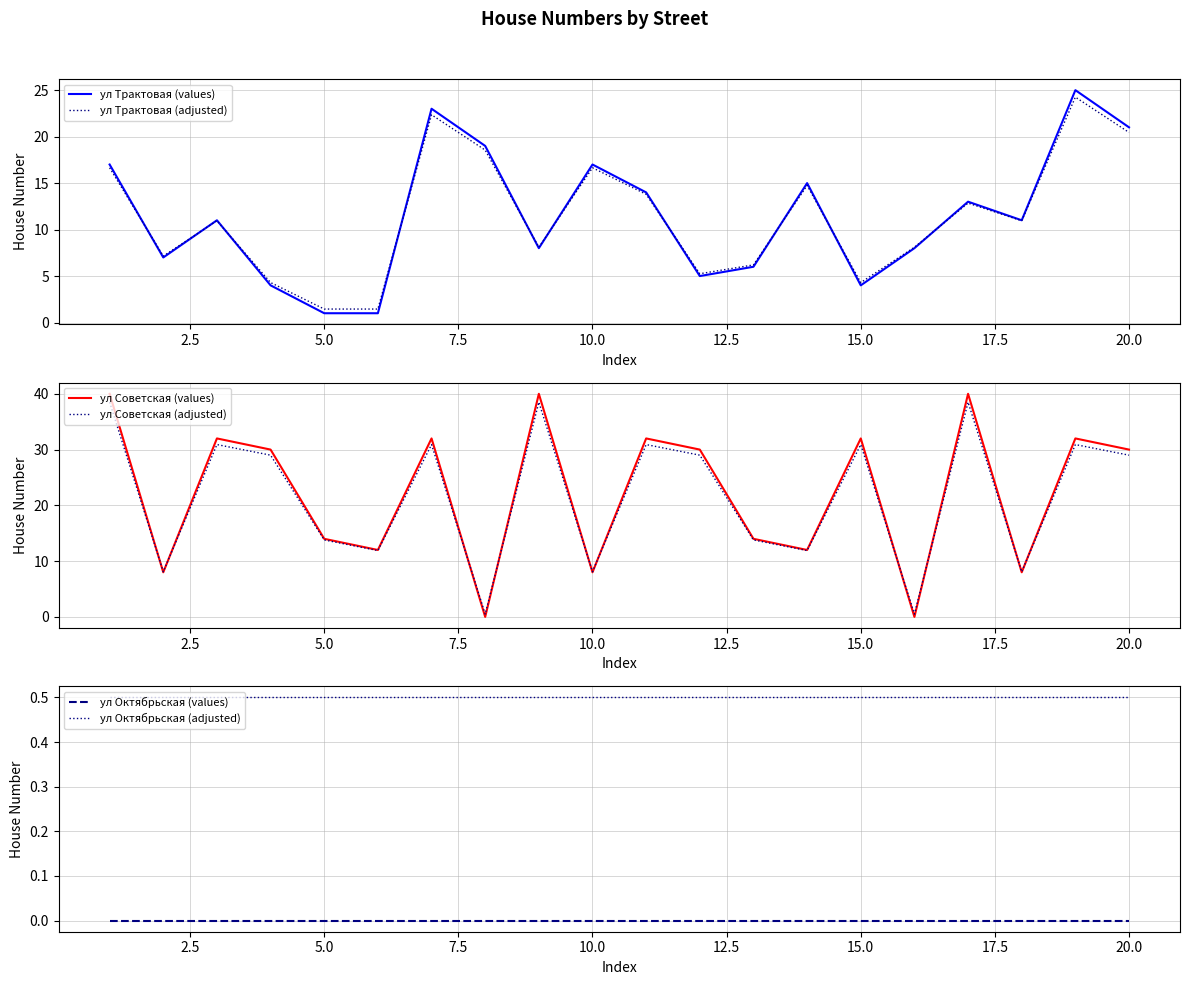

What are all the series names shown in the legend?

ул Трактовая (values), ул Трактовая (adjusted), ул Советская (values), ул Советская (adjusted), ул Октябрьская (values), ул Октябрьская (adjusted)